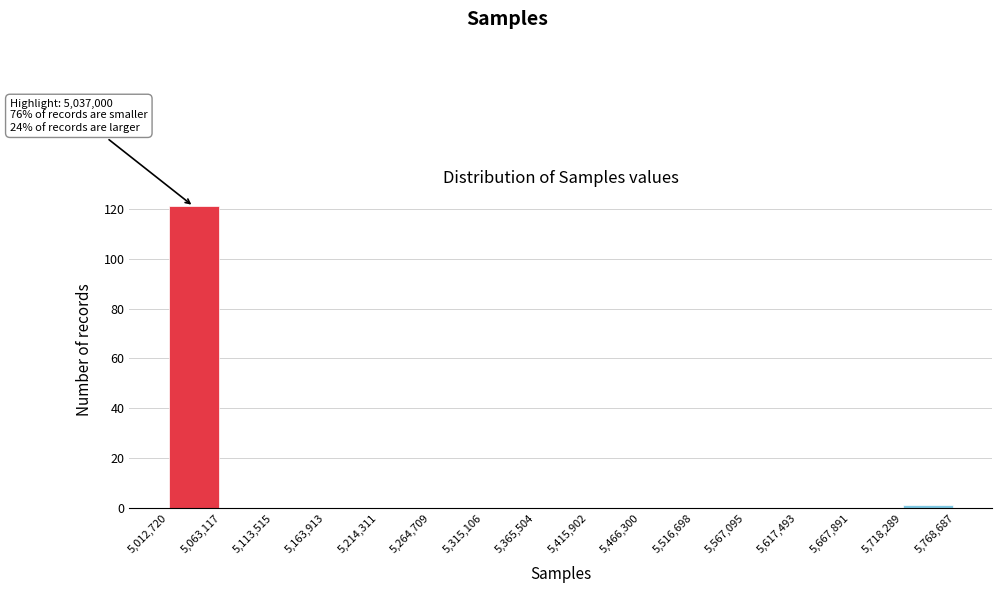

Over which range of the x-axis is the bar tallest?

5,012,720 to 5,063,117